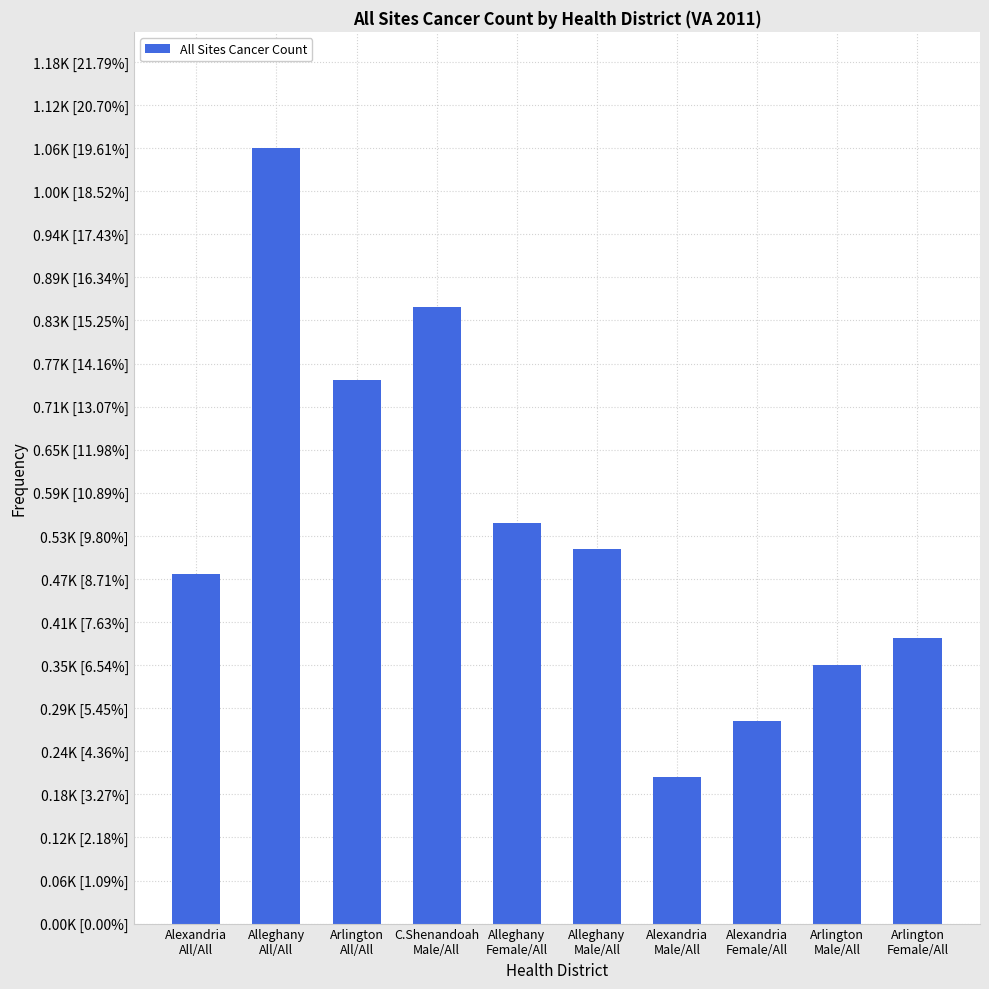

Are the bars horizontal?

No